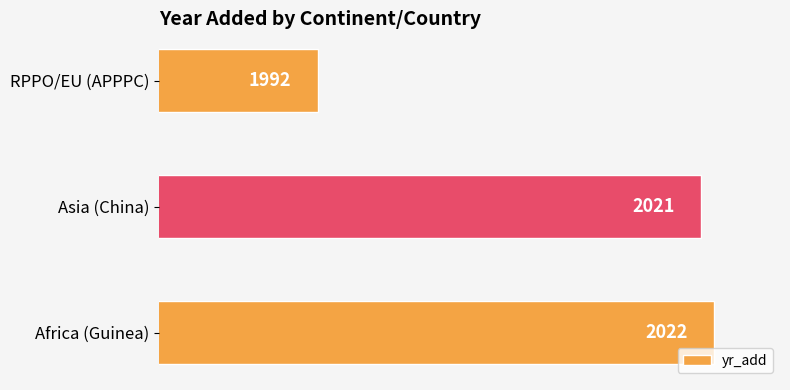

What is the approximate value at RPPO/EU (APPPC), to the nearest 10?

1990